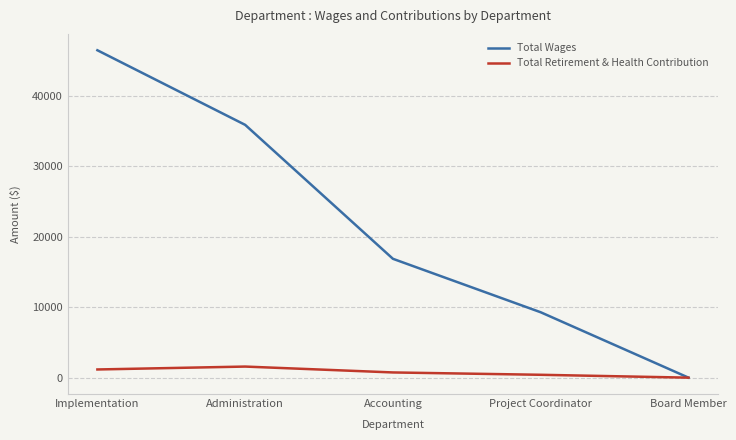

Rank the series by their maximum value, from highest to lowest.

Total Wages, Total Retirement & Health Contribution